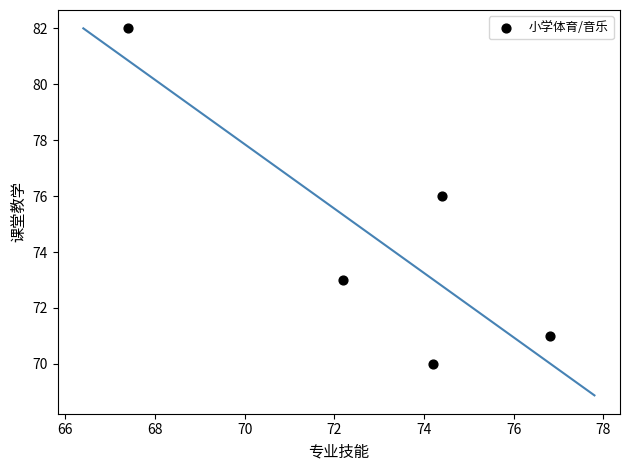

What is the average Y value?

74